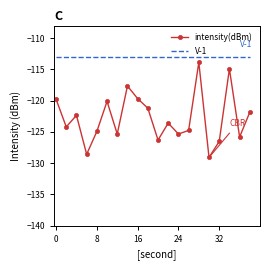

How many categories are shown in the chart?

20